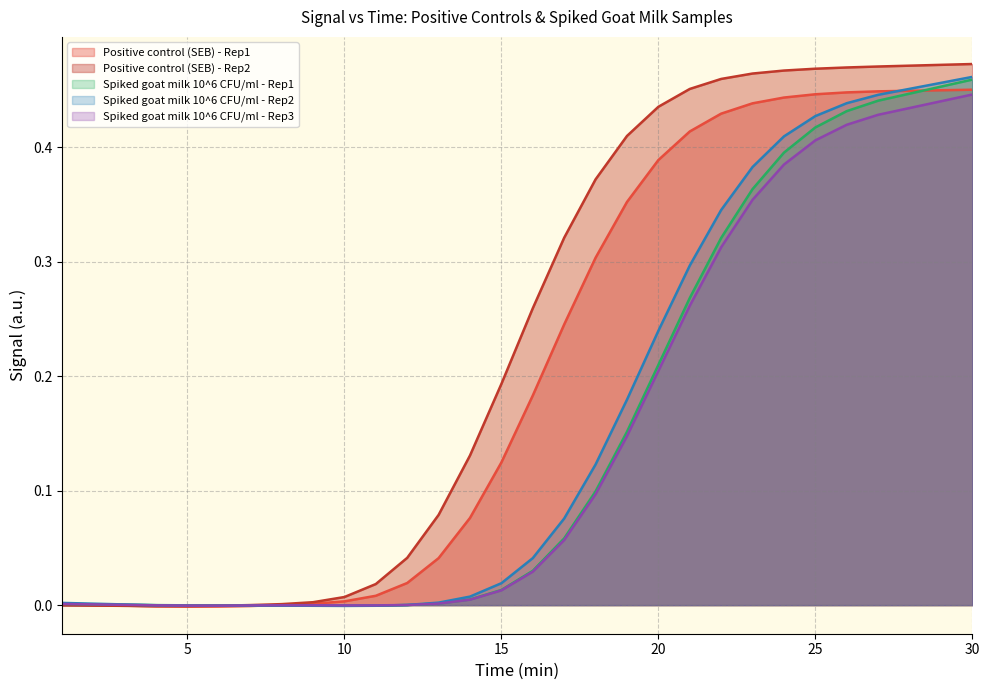

The value of Spiked goat milk 10^6 CFU/ml - Rep3 at 27 is 0.7. True or false?

False